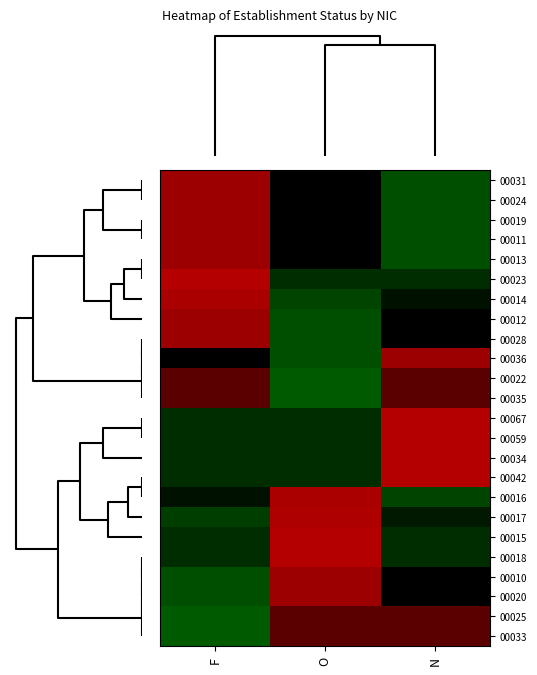

What is the difference between the highest and lowest values at F?

2.8